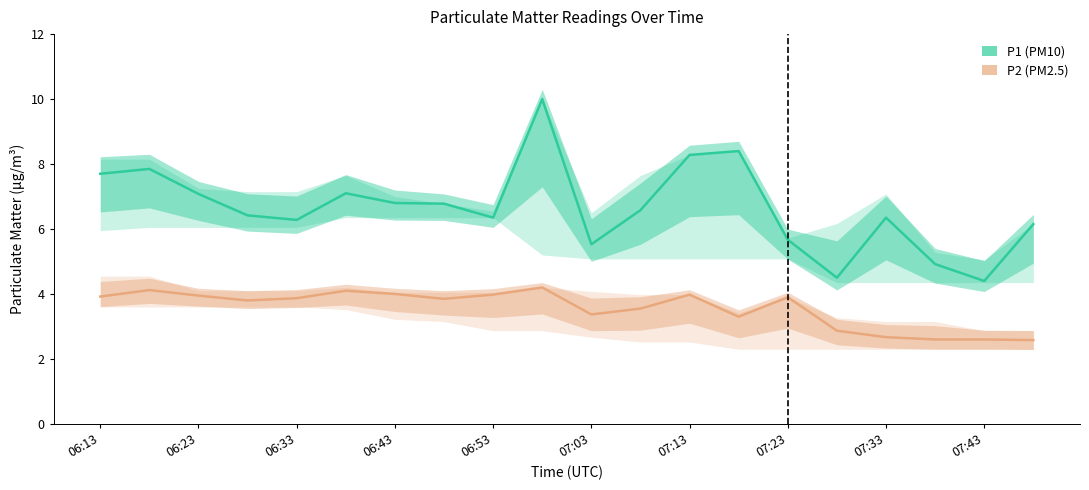

What is the highest value of the P1 (PM10) series?

10.0